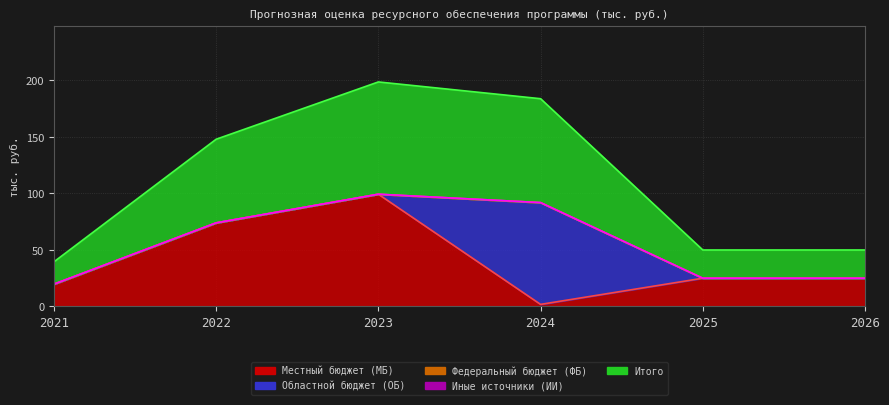

True or false: Федеральный бюджет (ФБ) and Областной бюджет (ОБ) cross at least once.

False